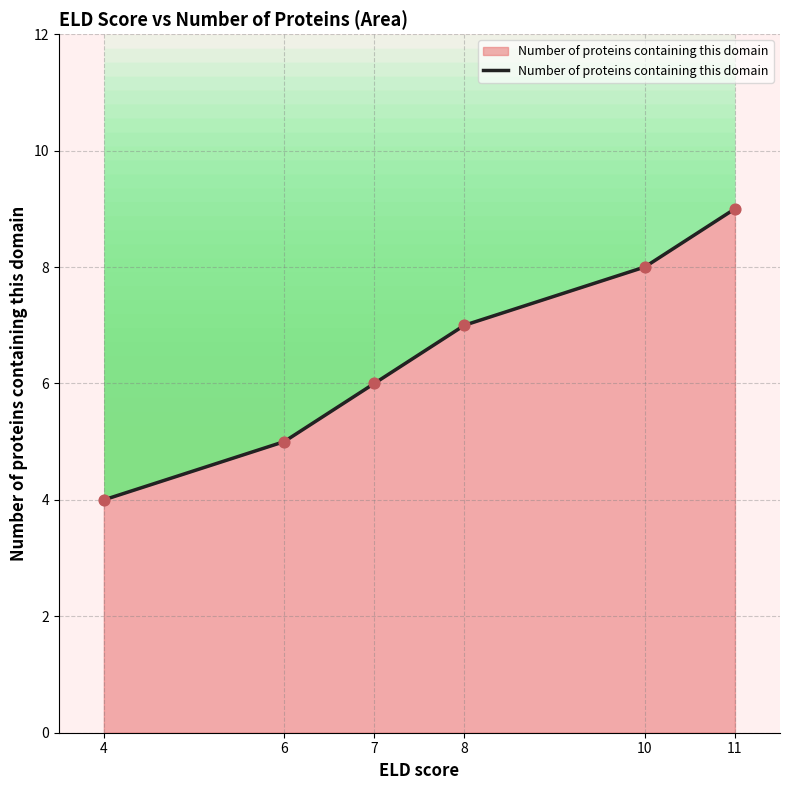

What is the ratio of the value at 4 to the value at 6?

0.8